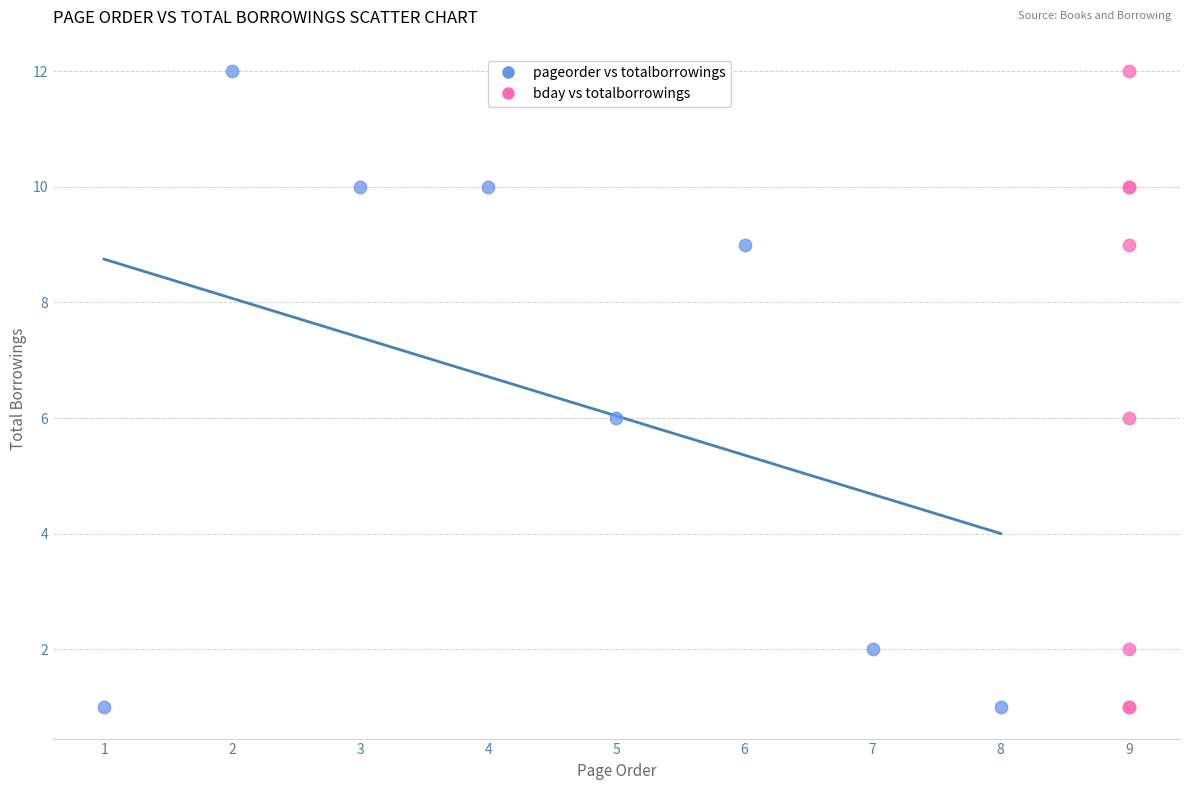

What are all the series names shown in the legend?

pageorder vs totalborrowings, bday vs totalborrowings